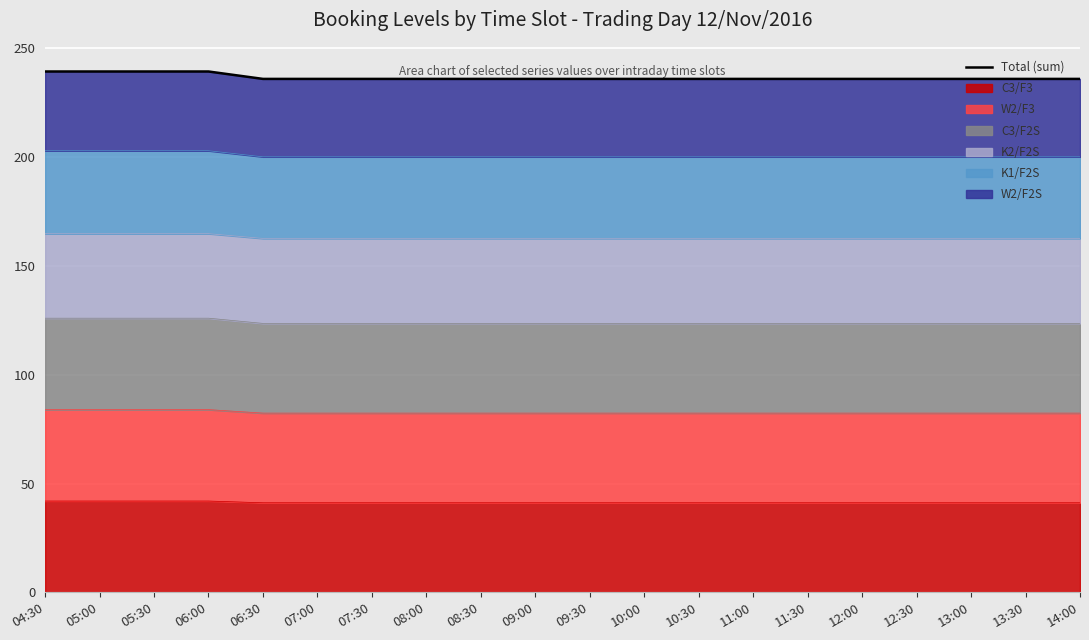

What is the change in value from 05:30 to 09:00?

-3.4